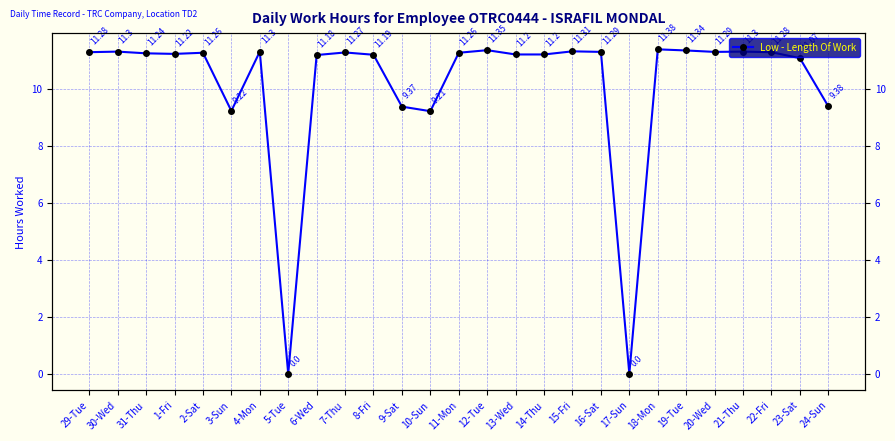

Is it true that the value at 20-Wed is 11.3?

True